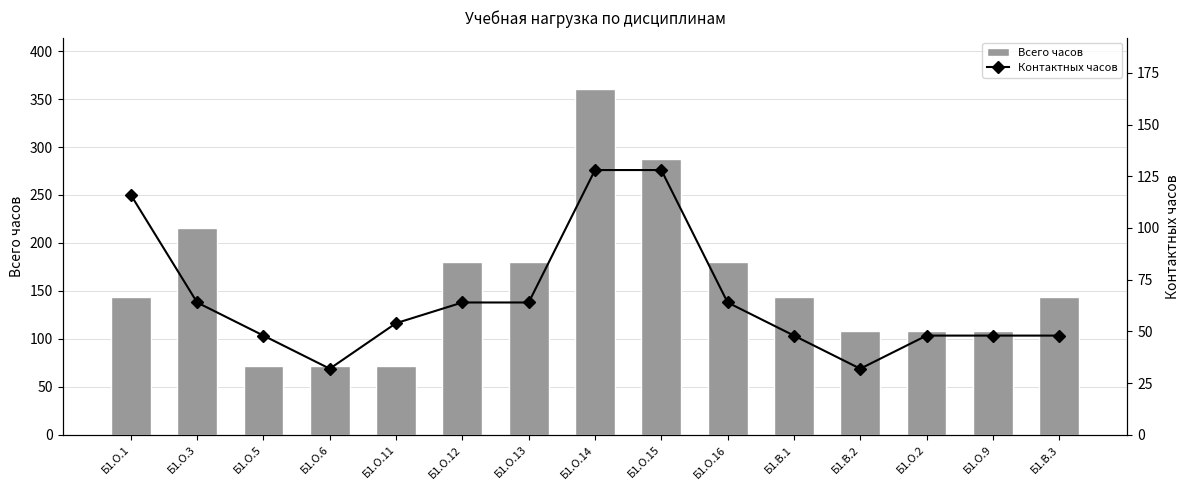

Which series has the largest total across all categories?

Всего часов